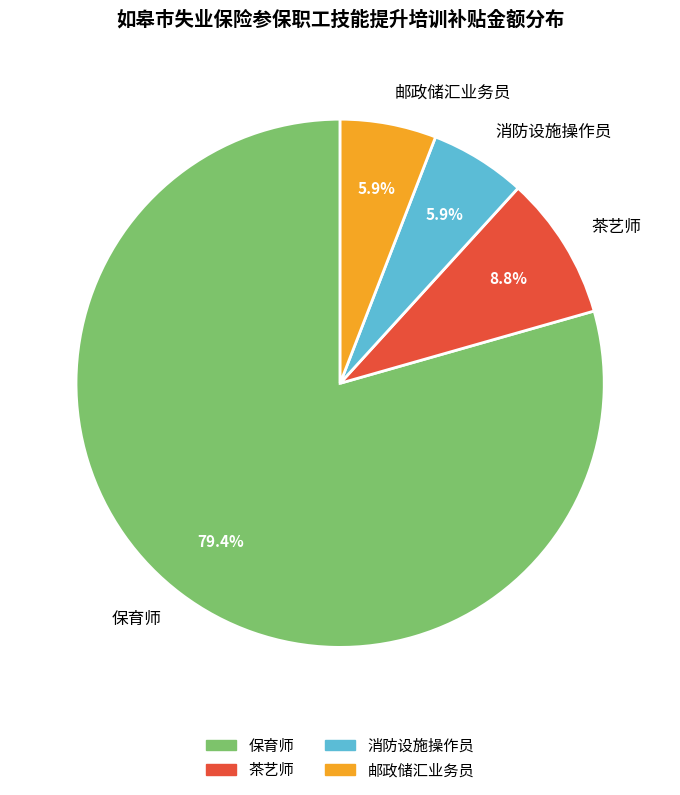

How many segments does this pie chart have?

4